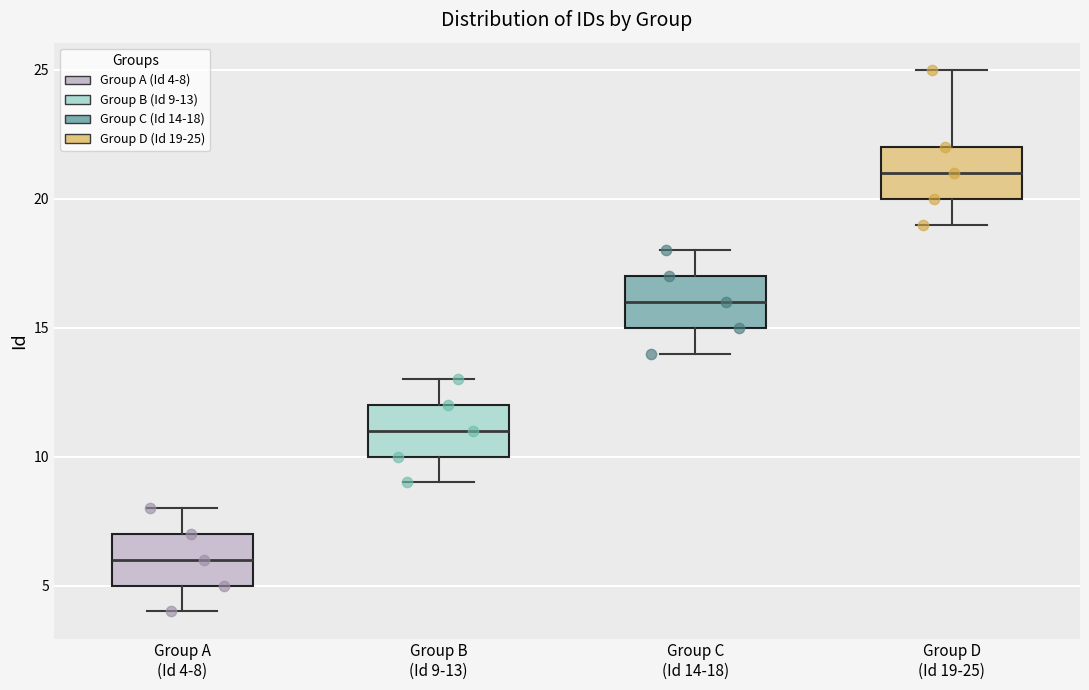

Reading left to right, read every box against the y-axis: the position of its median line, the range the box covers, and the ends of its whiskers. The values are not printed on the chart, so give them approximately, as read against the axis.

Group A (Id 4-8): median 6, box 5 to 7, whiskers 4 to 8
Group B (Id 9-13): median 11, box 10 to 12, whiskers 9 to 13
Group C (Id 14-18): median 16, box 15 to 17, whiskers 14 to 18
Group D (Id 19-25): median 21, box 20 to 22, whiskers 19 to 25